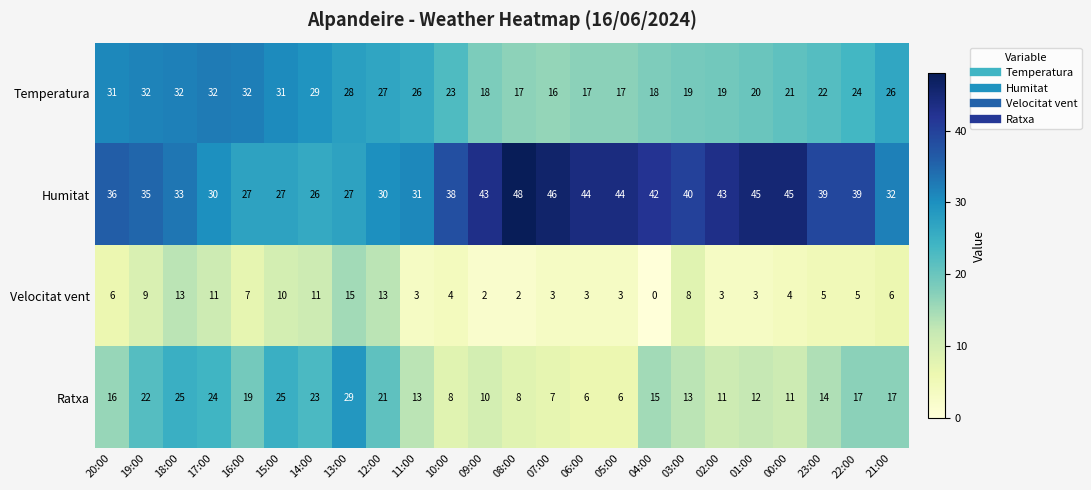

Rank the series by their maximum value, from highest to lowest.

Humitat, Temperatura, Ratxa, Velocitat vent